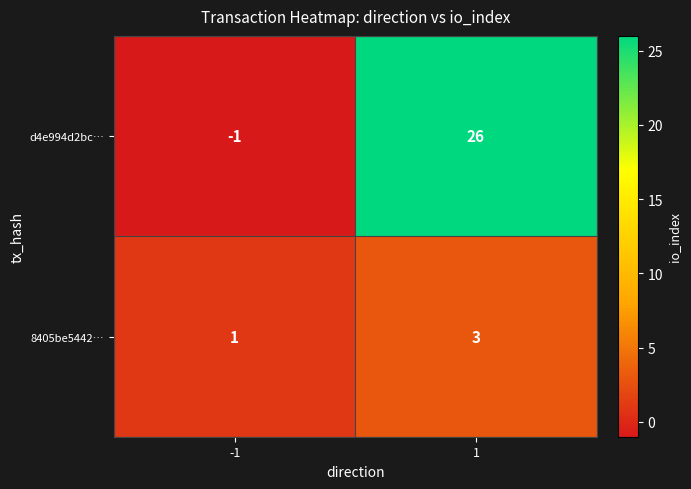

The d4e994d2bc… series shows -1 at -1. True or false?

True